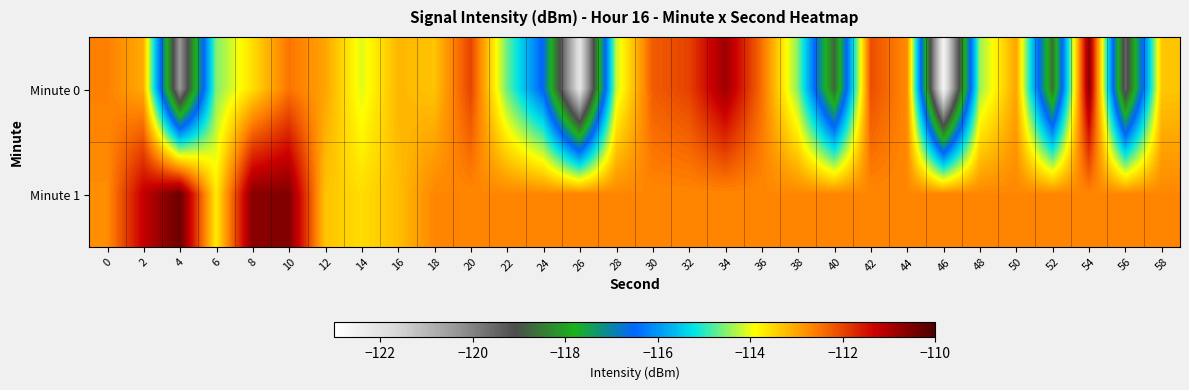

Which series has the largest total across all categories?

Minute 1